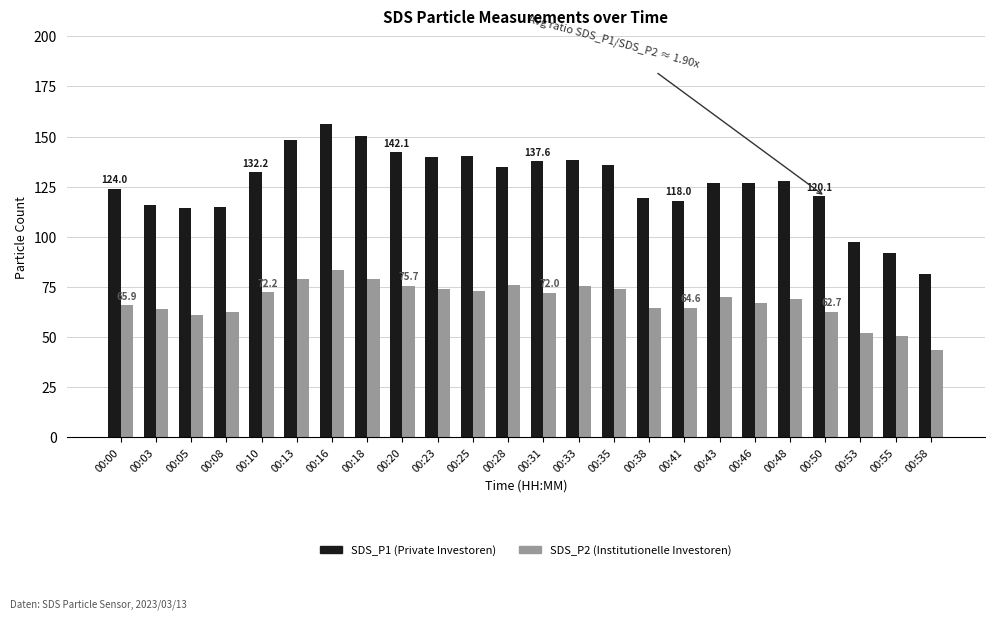

Count the number of data series in this chart.

2